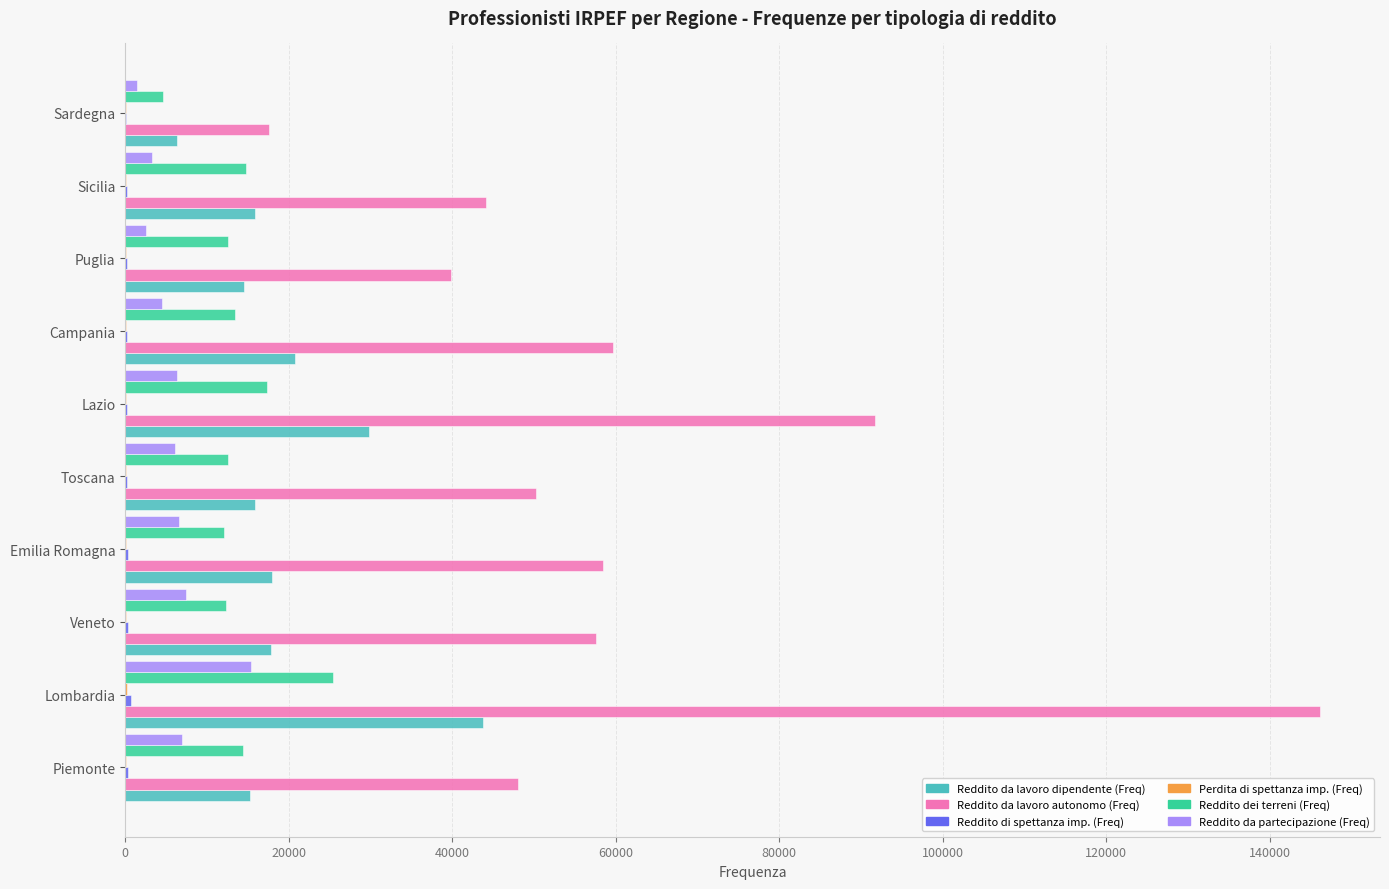

Which label corresponds to the largest value in the chart?

Lombardia